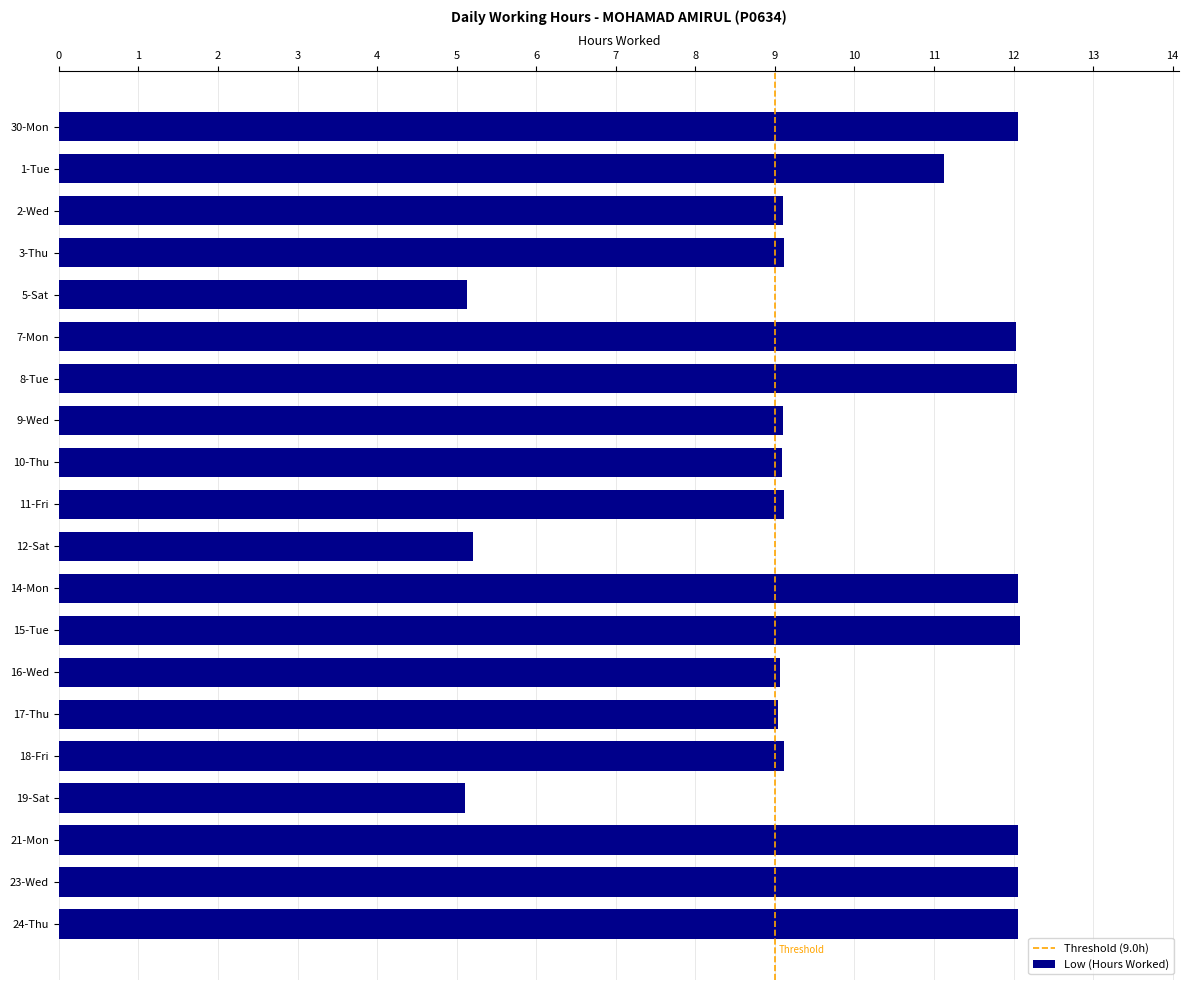

The chart shows a value of 4.3 at 17-Thu. True or false?

False